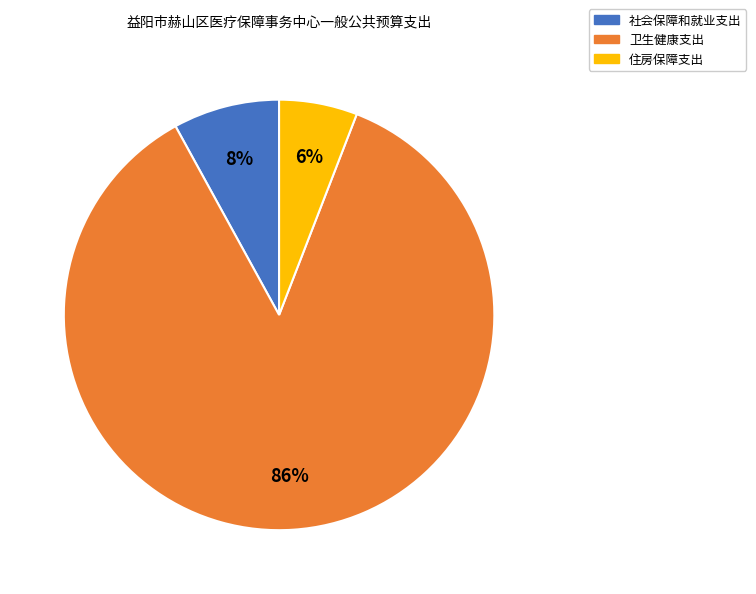

To the nearest percent, what is the difference between the 卫生健康支出 and 住房保障支出 slice percentages?

80%